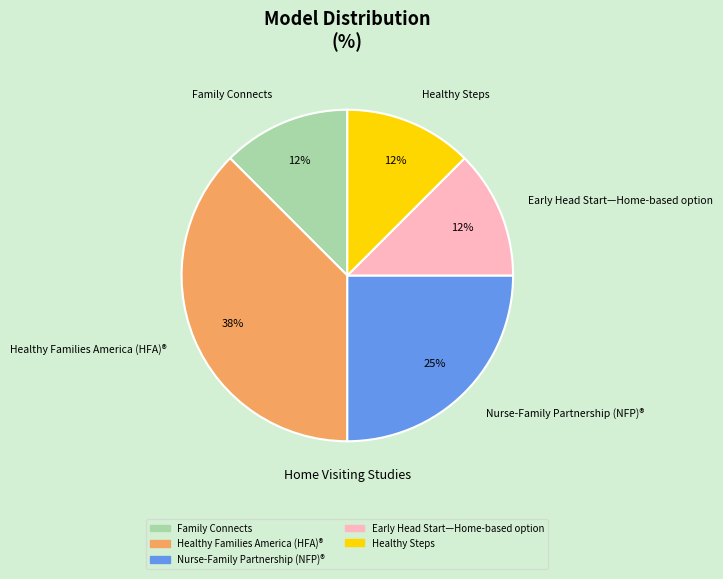

The Family Connects slice represents 12% of the pie. True or false?

True